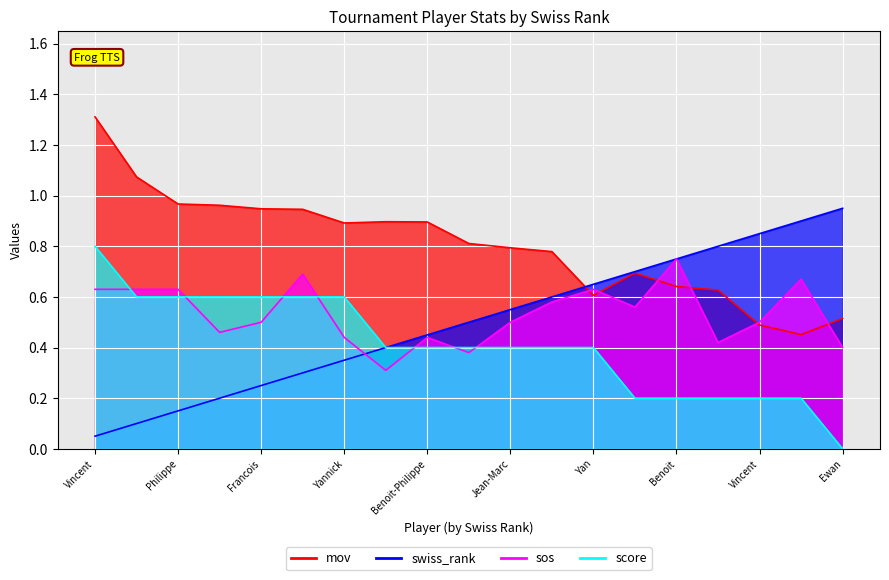

What are all the series names shown in the legend?

mov, swiss_rank, sos, score